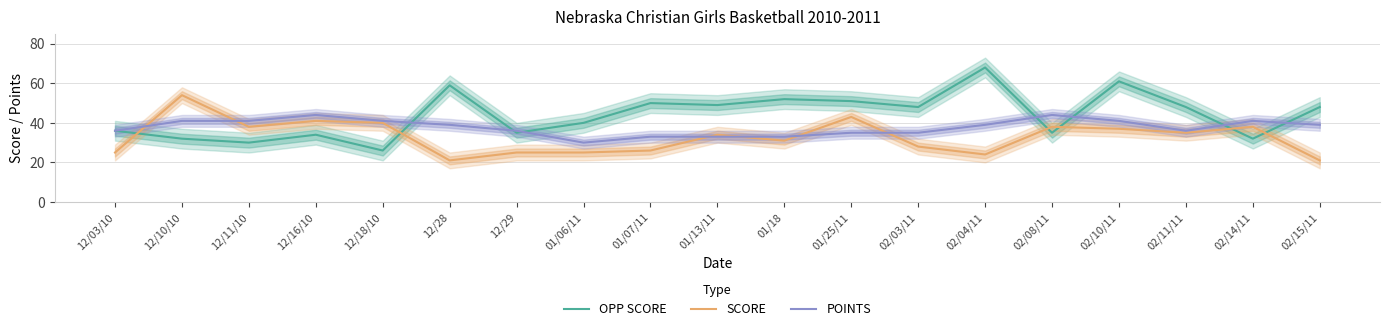

What is the total value across all series at 12/29?

96